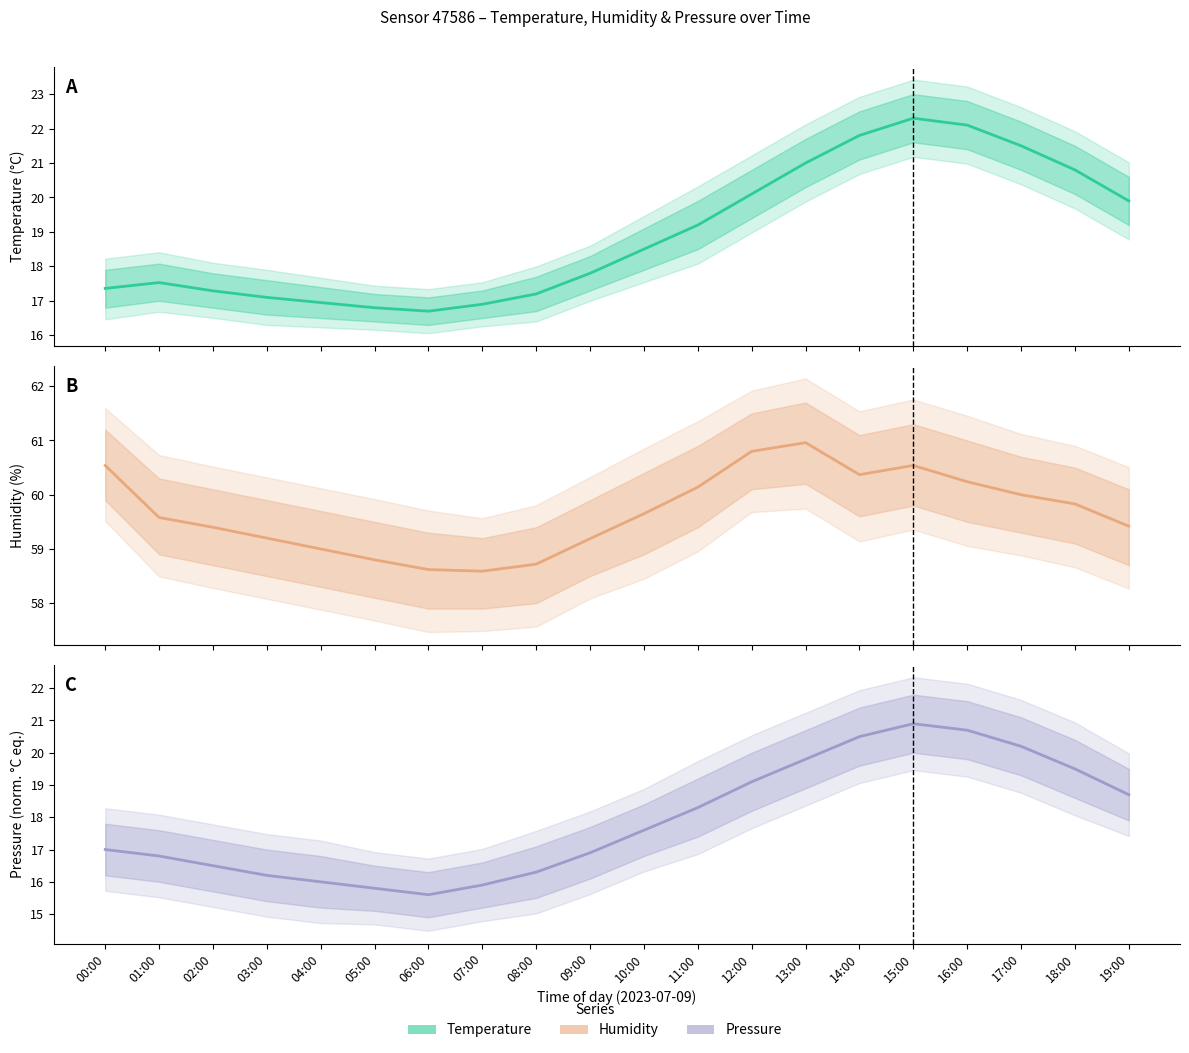

Reading left to right, list all the values displayed in this chart.

Temperature: 00:00=17.4	01:00=17.5	02:00=17.3	03:00=17.1	04:00=16.9	05:00=16.8	06:00=16.7	07:00=16.9	08:00=17.2	09:00=17.8	10:00=18.5	11:00=19.2	12:00=20.1	13:00=21.0	14:00=21.8	15:00=22.3	16:00=22.1	17:00=21.5	18:00=20.8	19:00=19.9
Humidity: 00:00=60.5	01:00=59.6	02:00=59.4	03:00=59.2	04:00=59.0	05:00=58.8	06:00=58.6	07:00=58.6	08:00=58.7	09:00=59.2	10:00=59.6	11:00=60.1	12:00=60.8	13:00=61.0	14:00=60.4	15:00=60.5	16:00=60.2	17:00=60.0	18:00=59.8	19:00=59.4
Pressure: 00:00=17.0	01:00=16.8	02:00=16.5	03:00=16.2	04:00=16.0	05:00=15.8	06:00=15.6	07:00=15.9	08:00=16.3	09:00=16.9	10:00=17.6	11:00=18.3	12:00=19.1	13:00=19.8	14:00=20.5	15:00=20.9	16:00=20.7	17:00=20.2	18:00=19.5	19:00=18.7